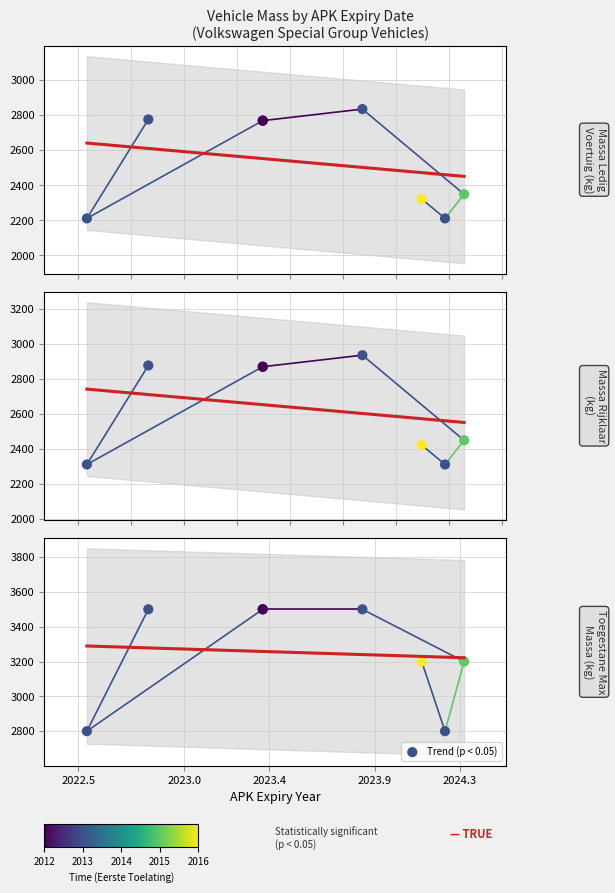

Which series contains the highest Y value?

toegestane_maximum_massa_voertuig